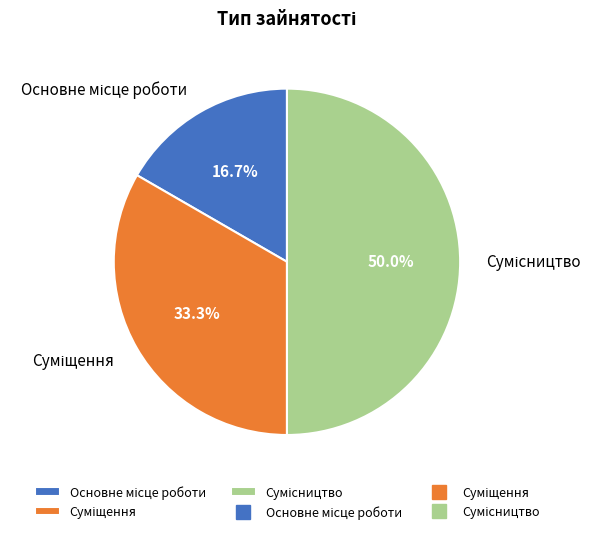

What is the ratio of the value at Сумісництво to the value at Суміщення?

1.5